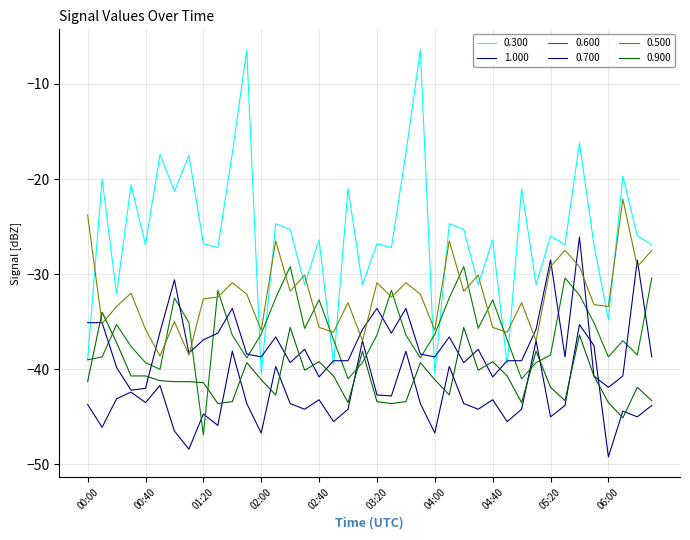

What is the minimum value shown in the chart?

-49.2